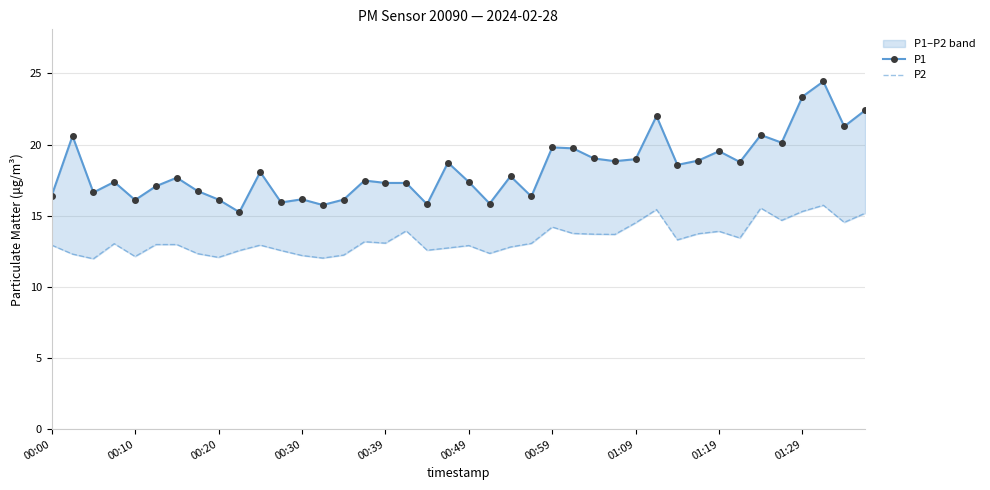

Rank the series at 00:30 from highest to lowest value.

P1, P2